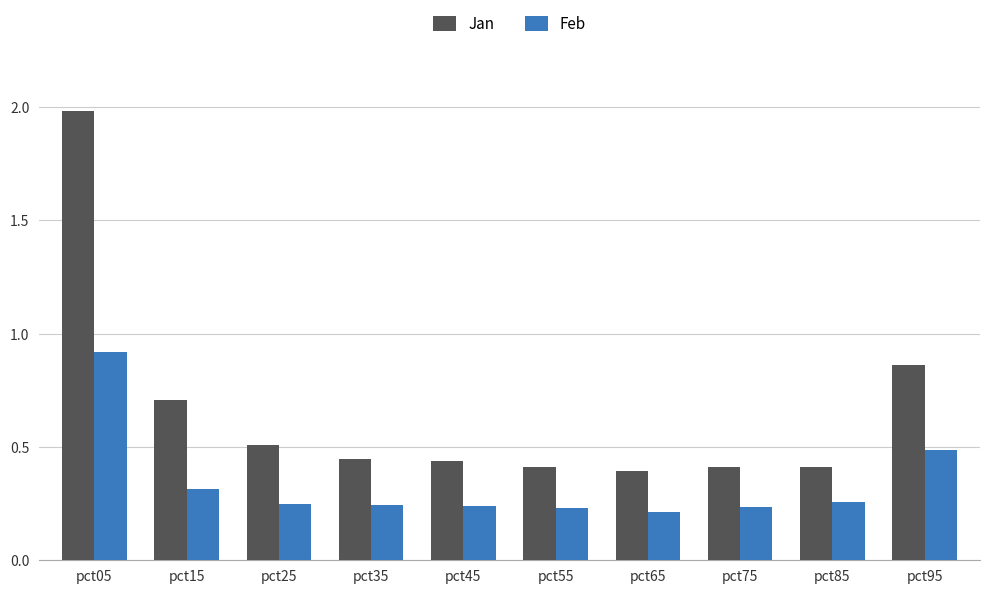

Is the value of Jan at pct15 greater than the value of Feb at pct35?

Yes